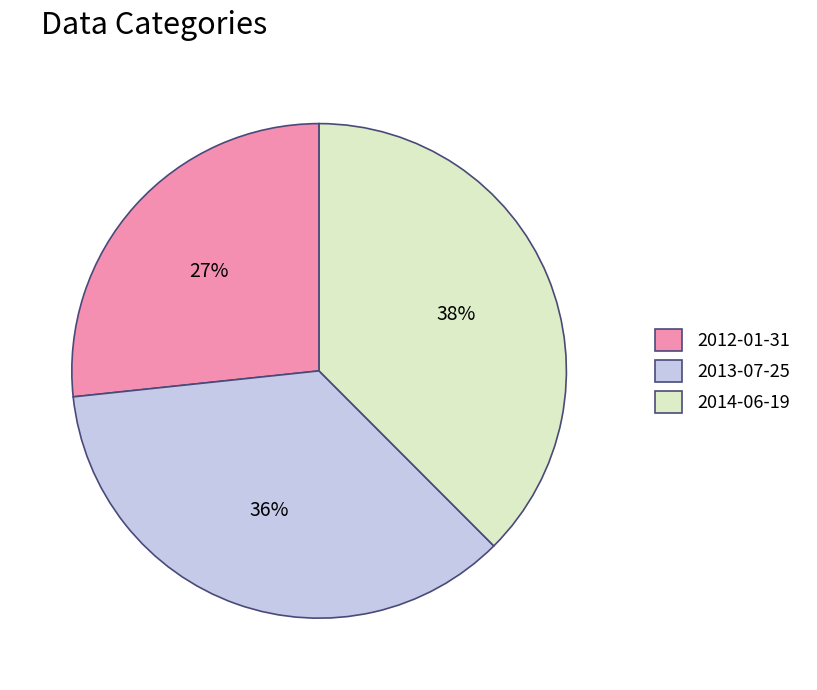

Is there any slice that represents more than half of the pie?

No